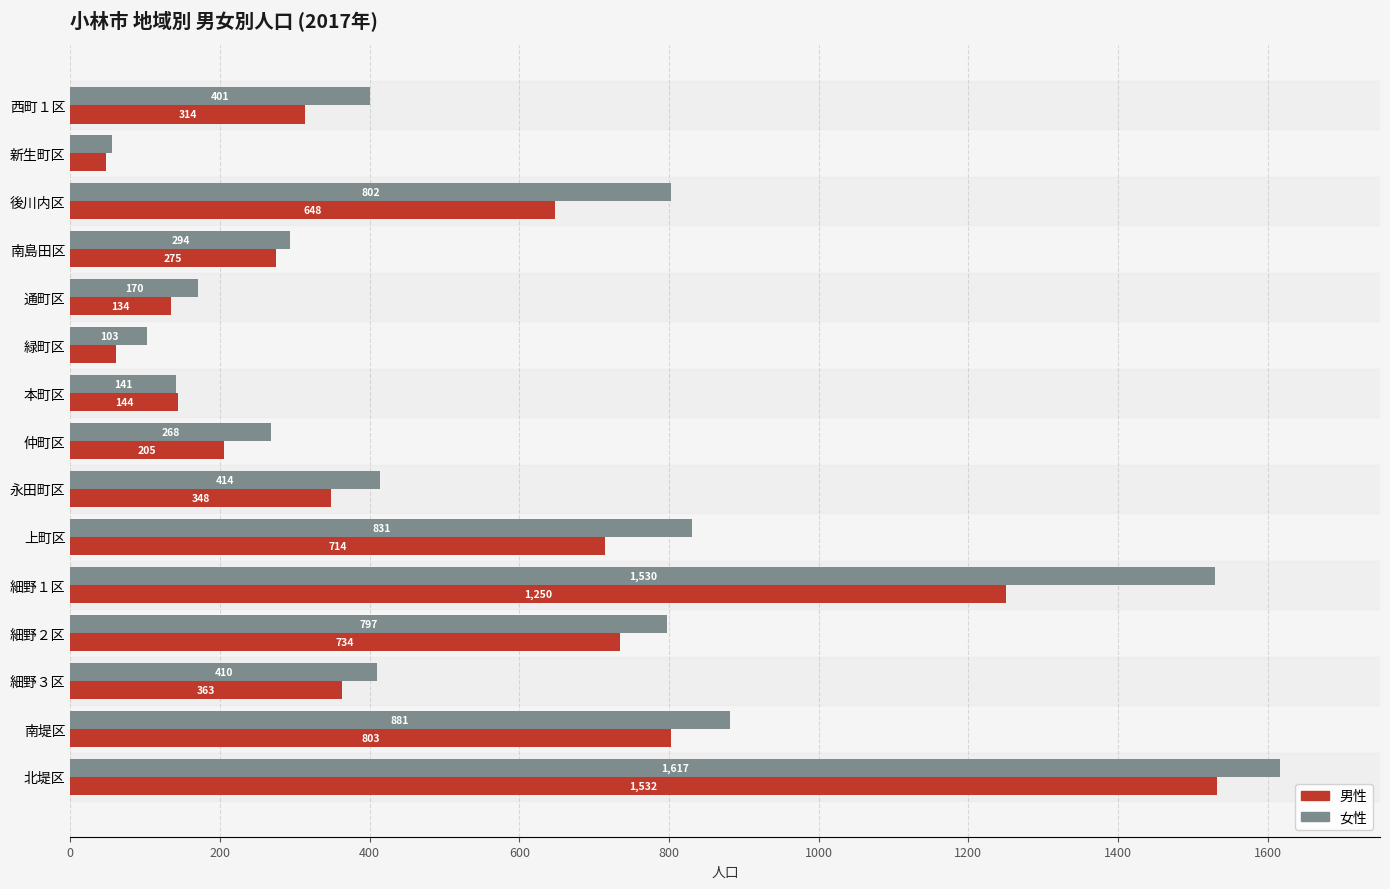

The value of 女性 at 細野１区 is 1530. True or false?

True